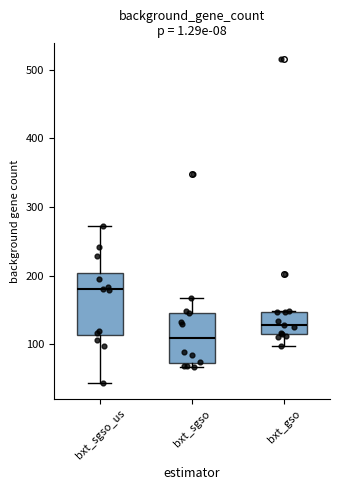

Reading left to right, read every box against the y-axis: the position of its median line, the range the box covers, and the ends of its whiskers. The values are not printed on the chart, so give them approximately, as read against the axis.

bxt_sgso_us: median 180, box 110 to 200, whiskers 40 to 270
bxt_sgso: median 110, box 70 to 150, whiskers 70 (just below the box's lower edge) to 170
bxt_gso: median 130, box 120 to 150, whiskers 100 to 150